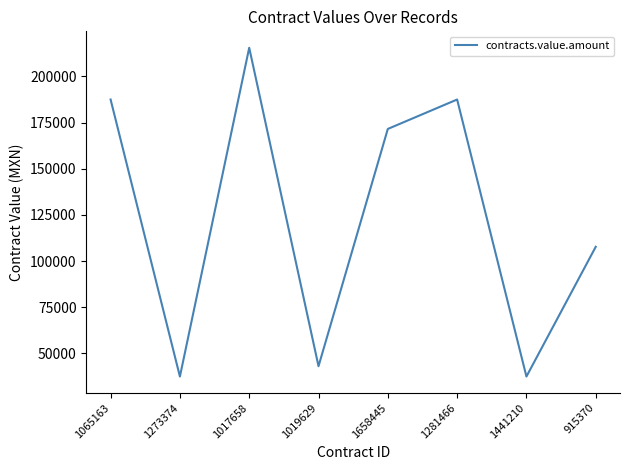

How many values are below 171570?

4